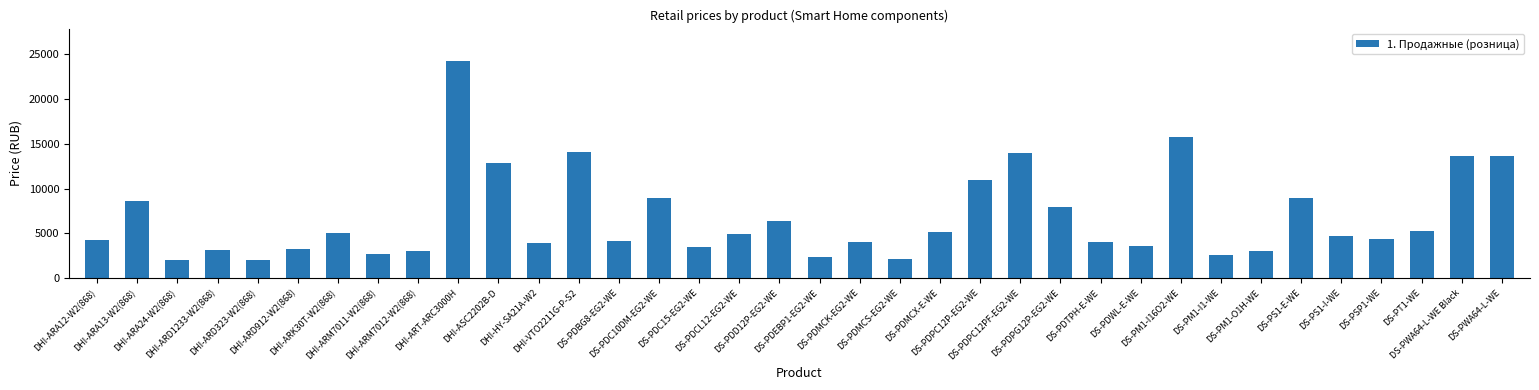

What is the sum of all values?

243540